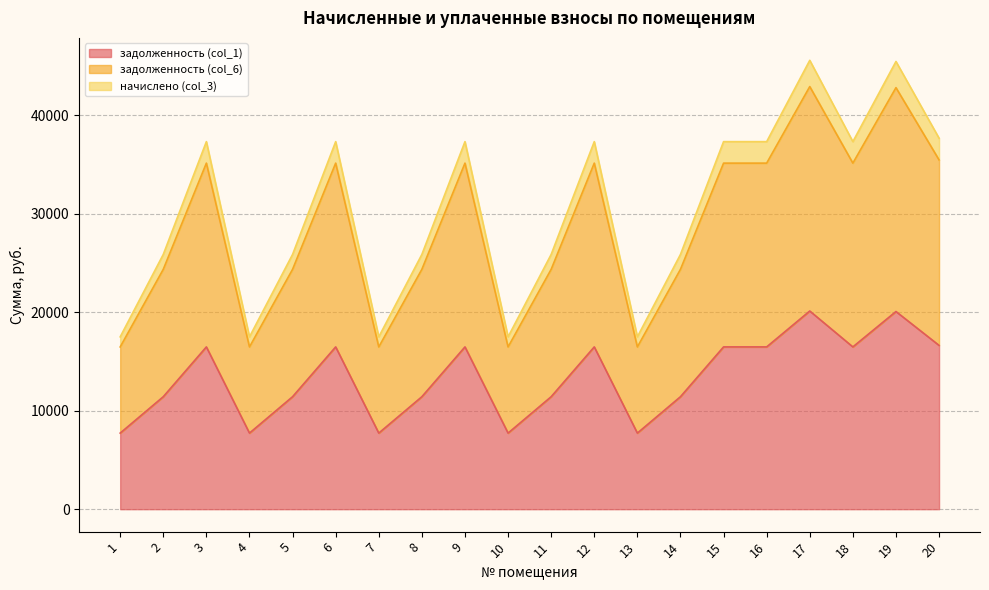

What is the average value of the начислено (col_3) series?

28580.3